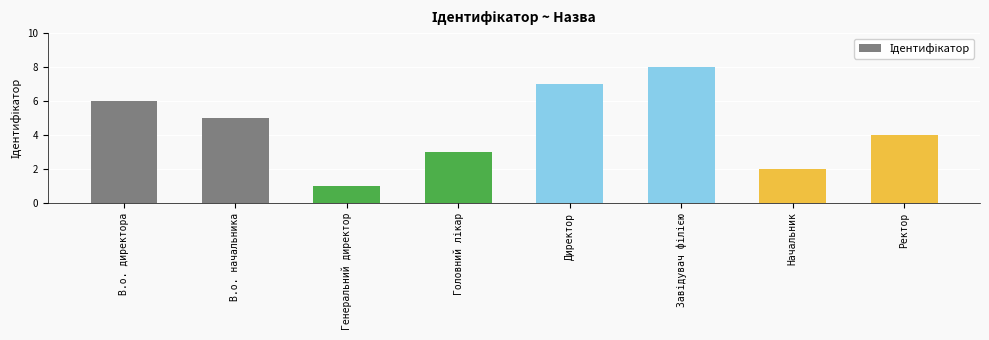

What is the maximum value shown in the chart?

8